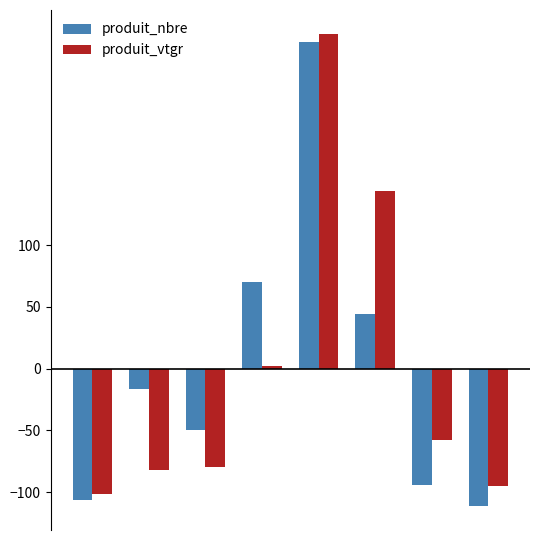

What is the difference between the second highest and minimum values in the produit_vtgr series?

245.4